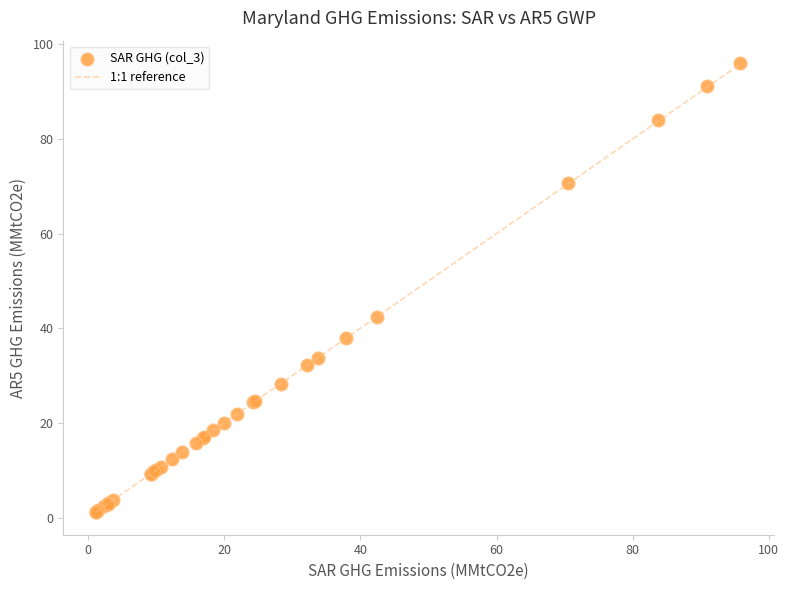

What Y value in the scatter plot is closest to 48?

42.5